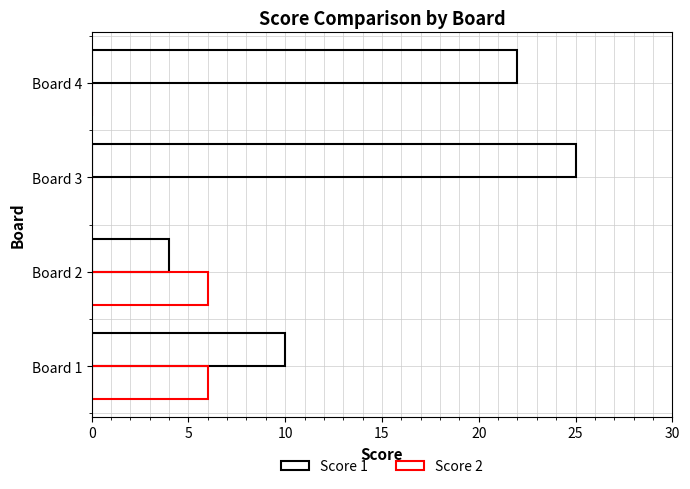

How many categories are shown in the chart?

4